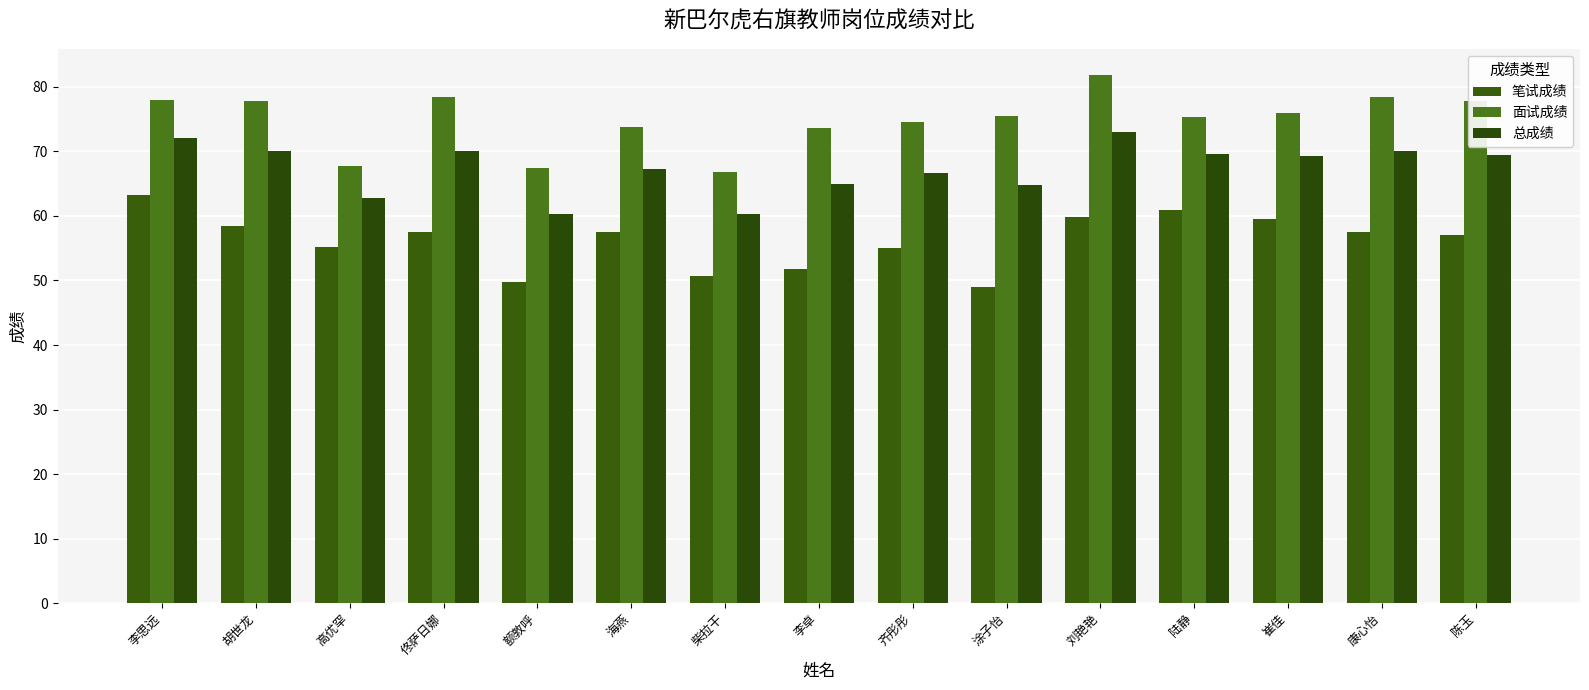

What is the lowest value of the 面试成绩 series?

66.7